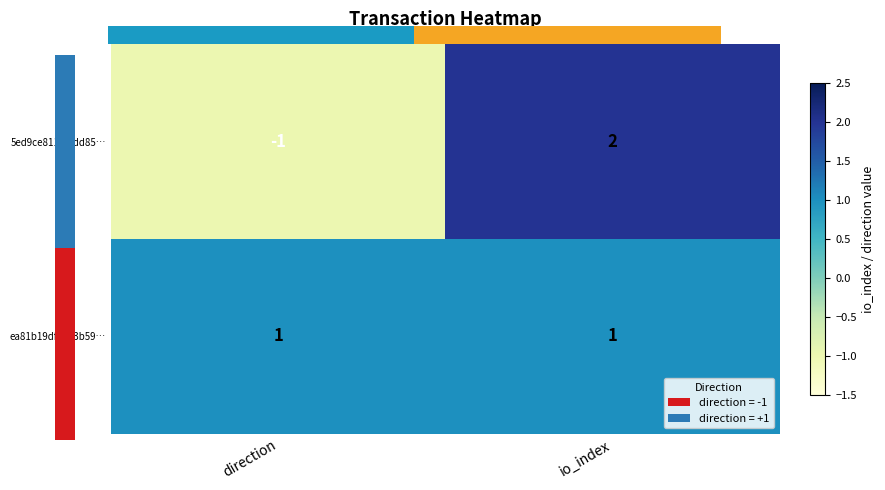

Is the value of 5ed9ce8112f9dd85… at io_index greater than the value of ea81b19df8453b59… at direction?

Yes